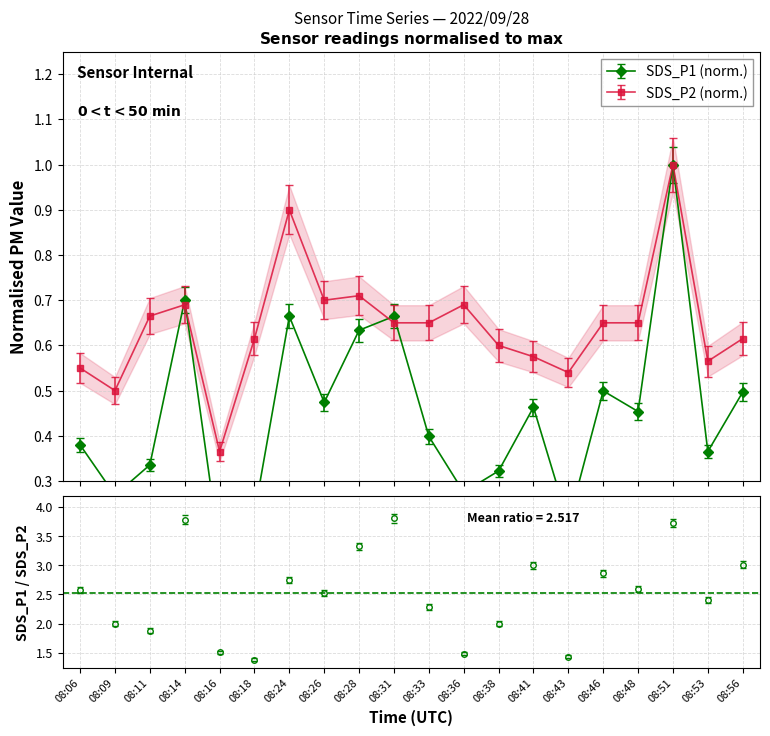

True or false: SDS_P1 and SDS_P2 intersect in this chart.

True